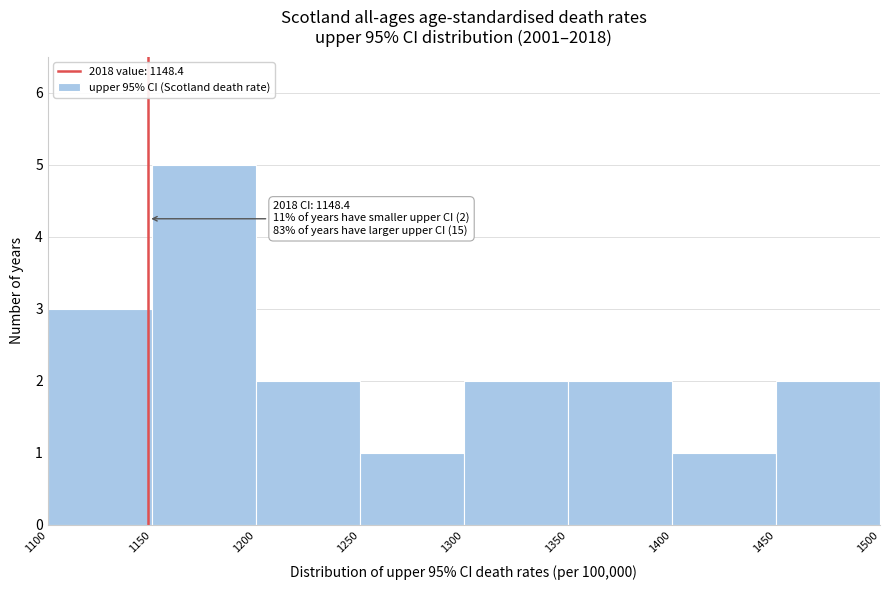

Which range on the x-axis has the tallest bar?

1150 to 1200